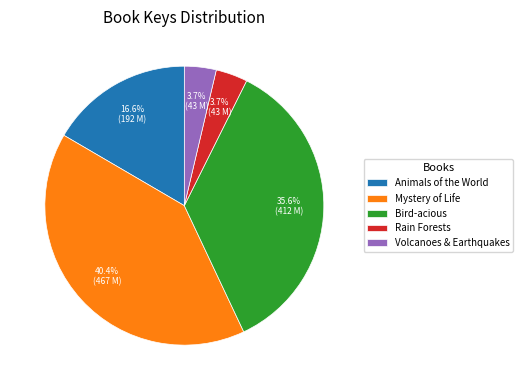

Do Animals of the World and Mystery of Life together represent more than half of the pie?

Yes